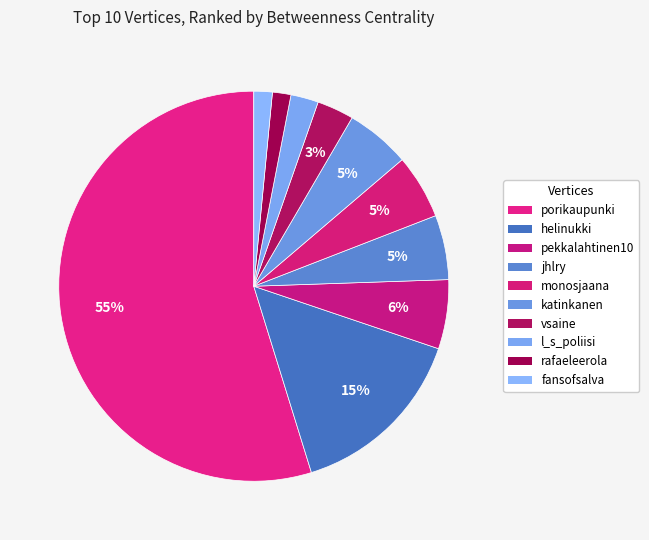

Does porikaupunki account for over 50% of the chart?

Yes